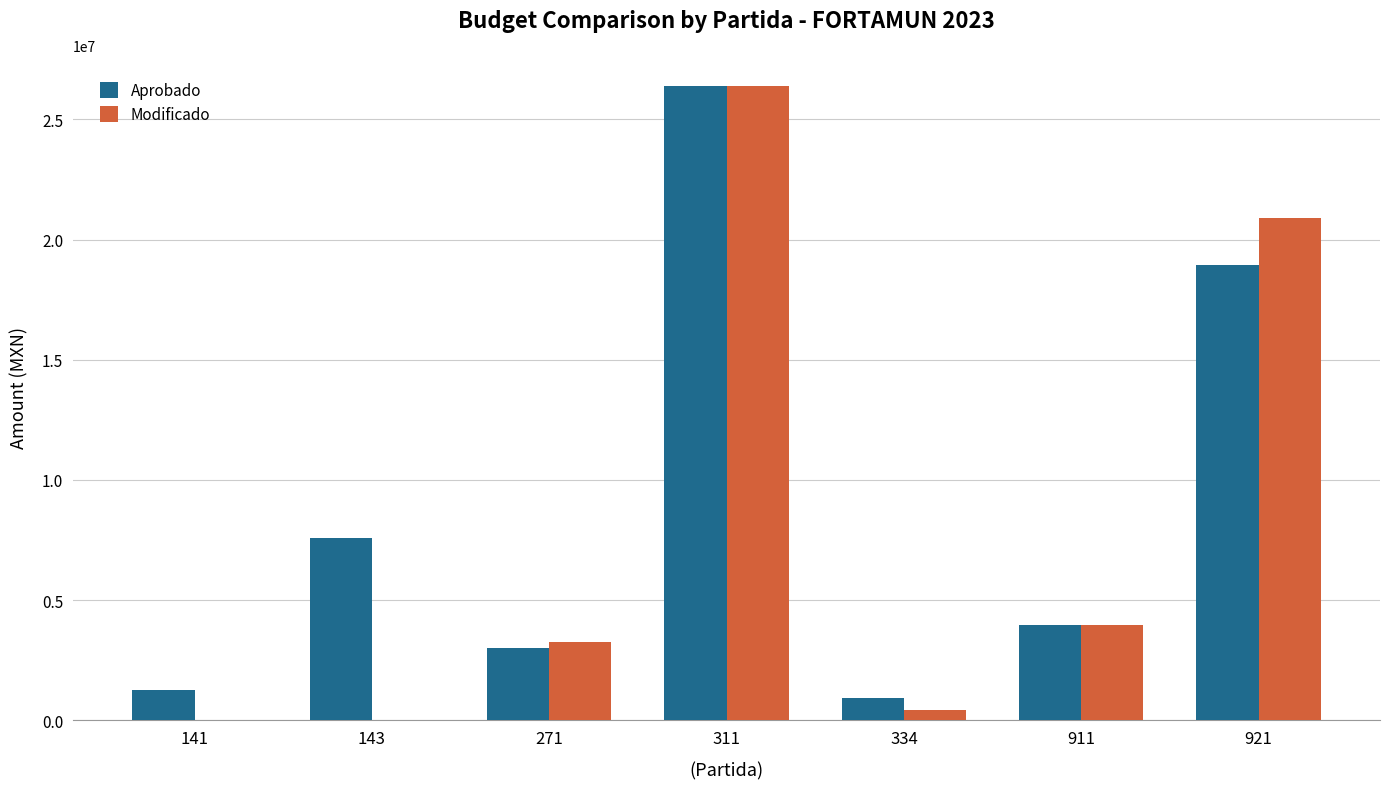

What are all the series names shown in the legend?

Aprobado, Modificado